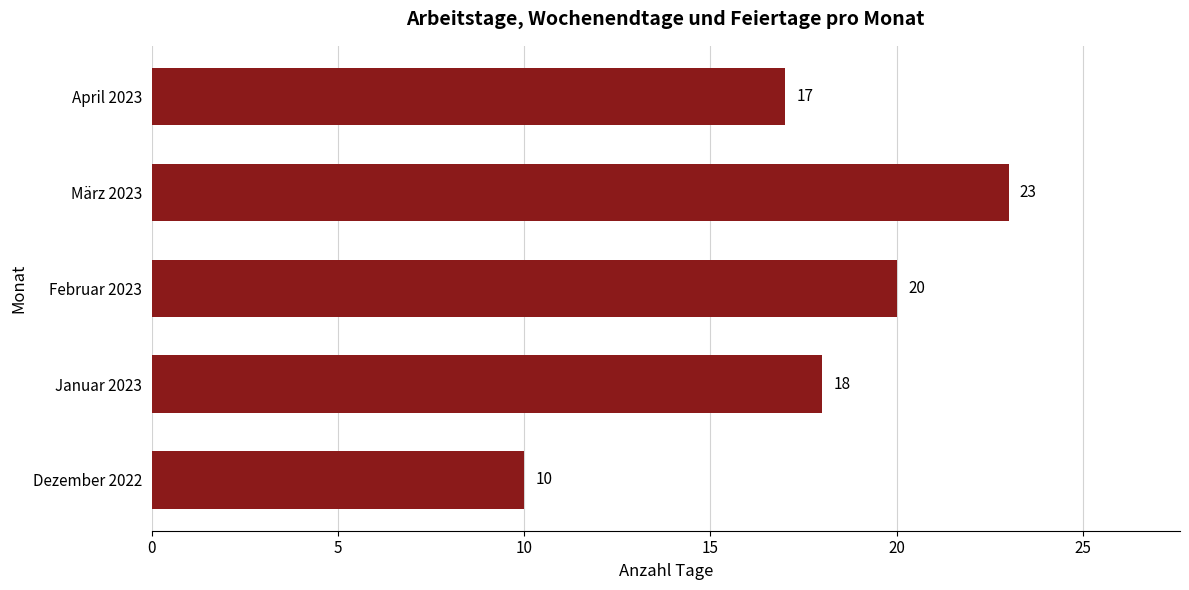

Which has a higher value, Januar 2023 or Februar 2023?

Februar 2023